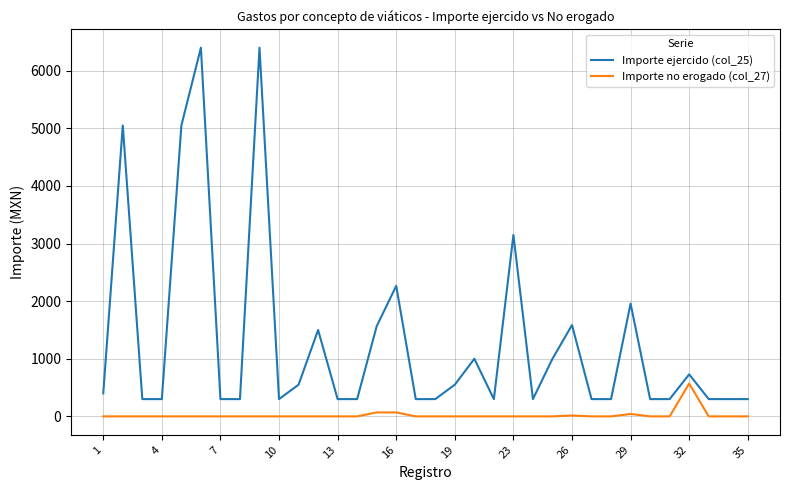

What is the highest value of the Importe ejercido (col_25) series?

6400.0